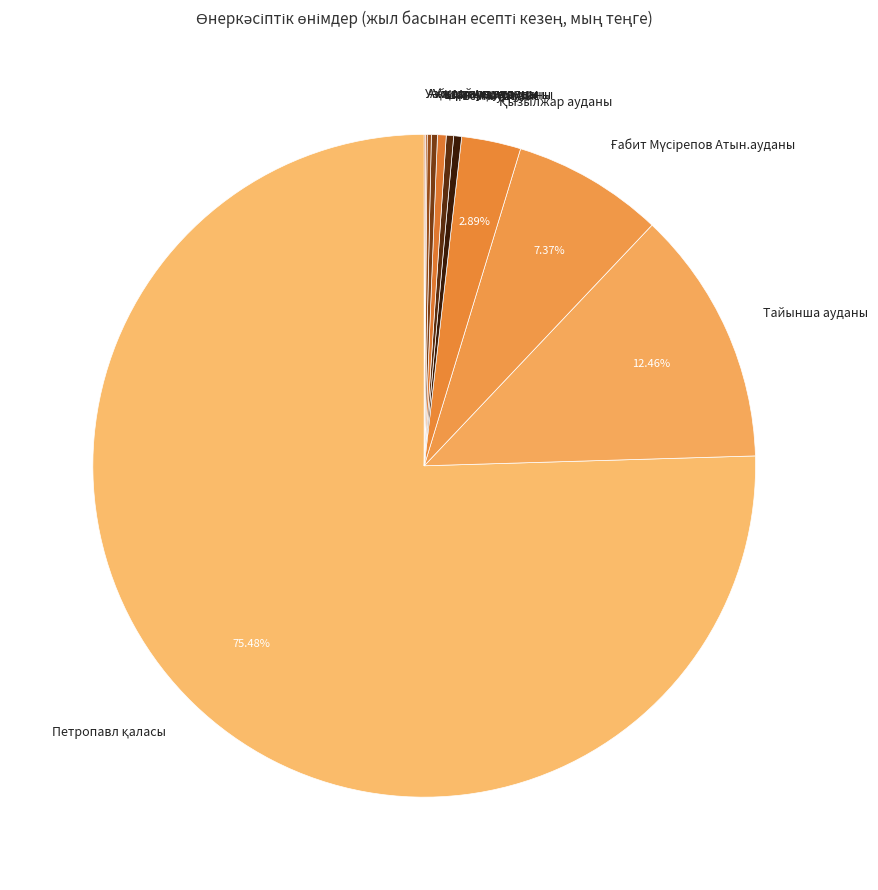

Is there a majority slice in this chart?

Yes